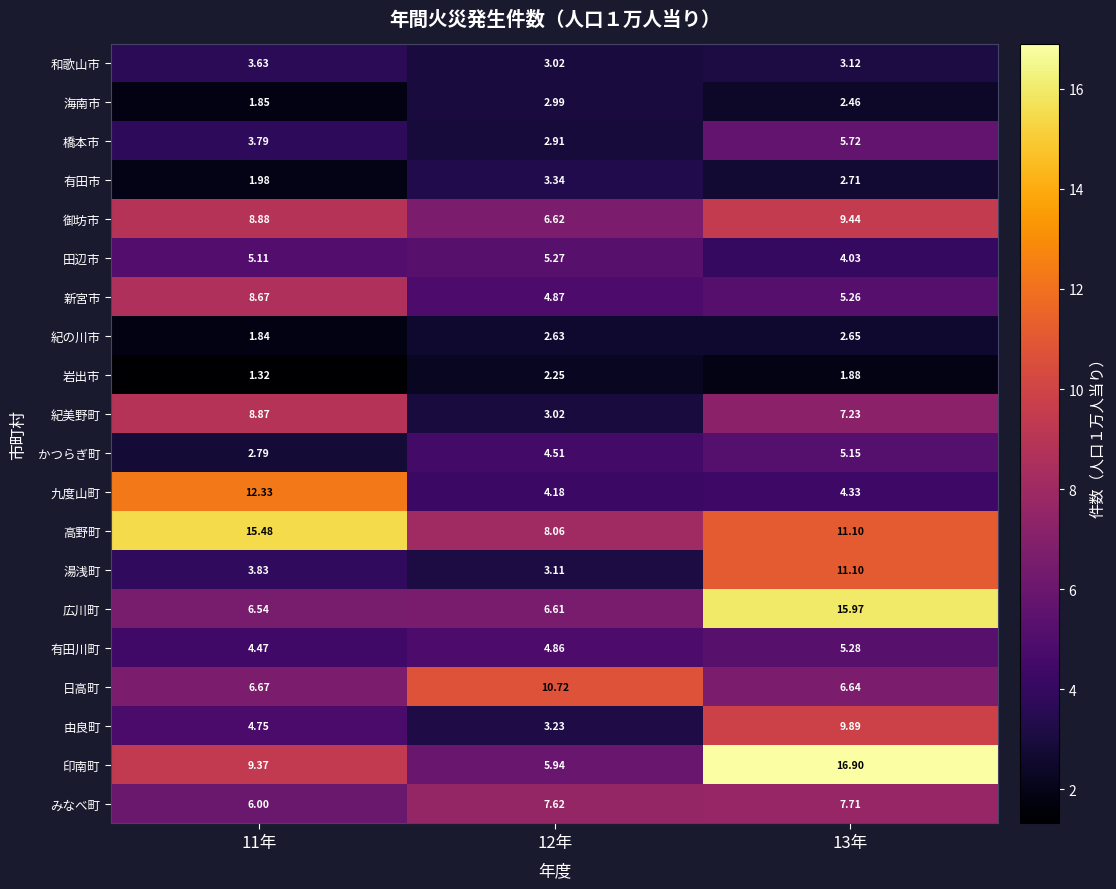

Between 11年 and 13年, which series saw the biggest shift?

広川町